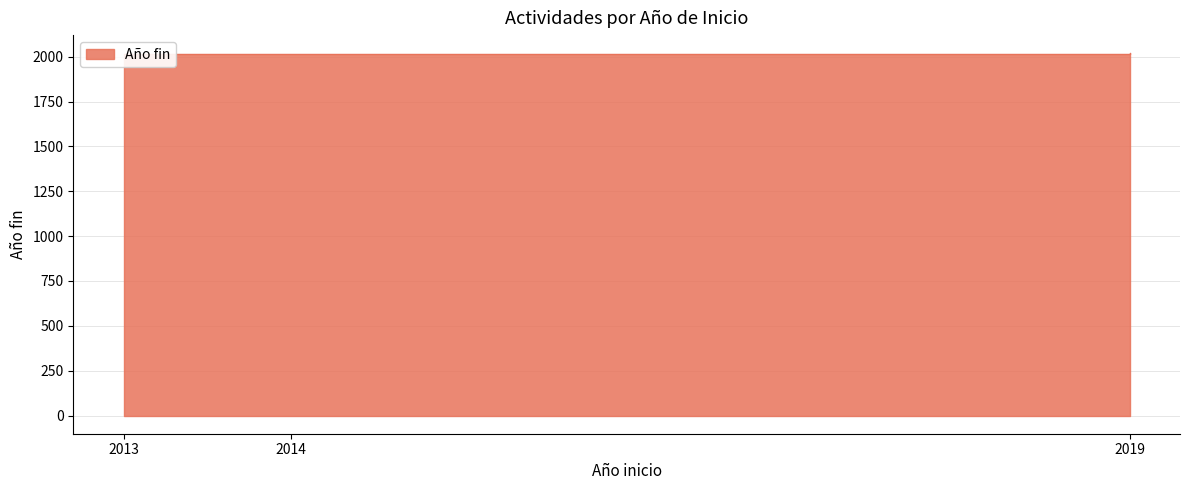

True or false: the data shows 3323 at 2014.

False